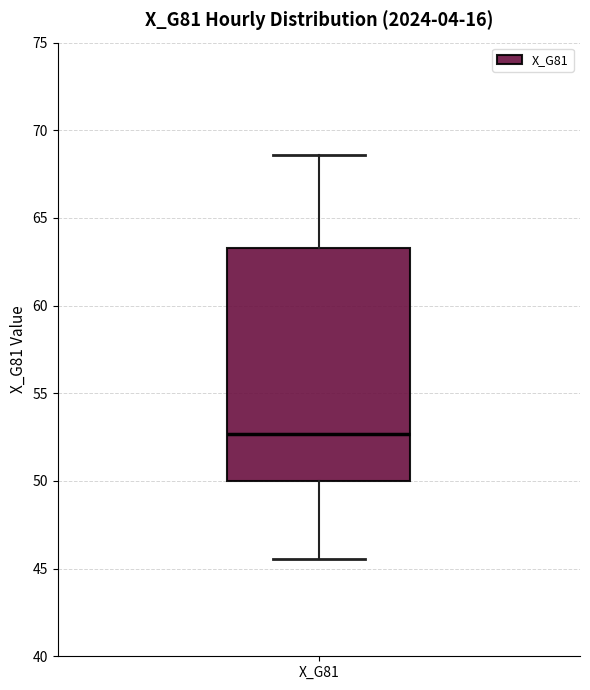

Read this box plot against the y-axis: the position of the median line, the range covered by the box, and the ends of both whiskers. The values are not printed on the chart, so give them approximately, as read against the axis.

median 52.5, box 50.0 to 63.5, whiskers 45.5 to 68.5